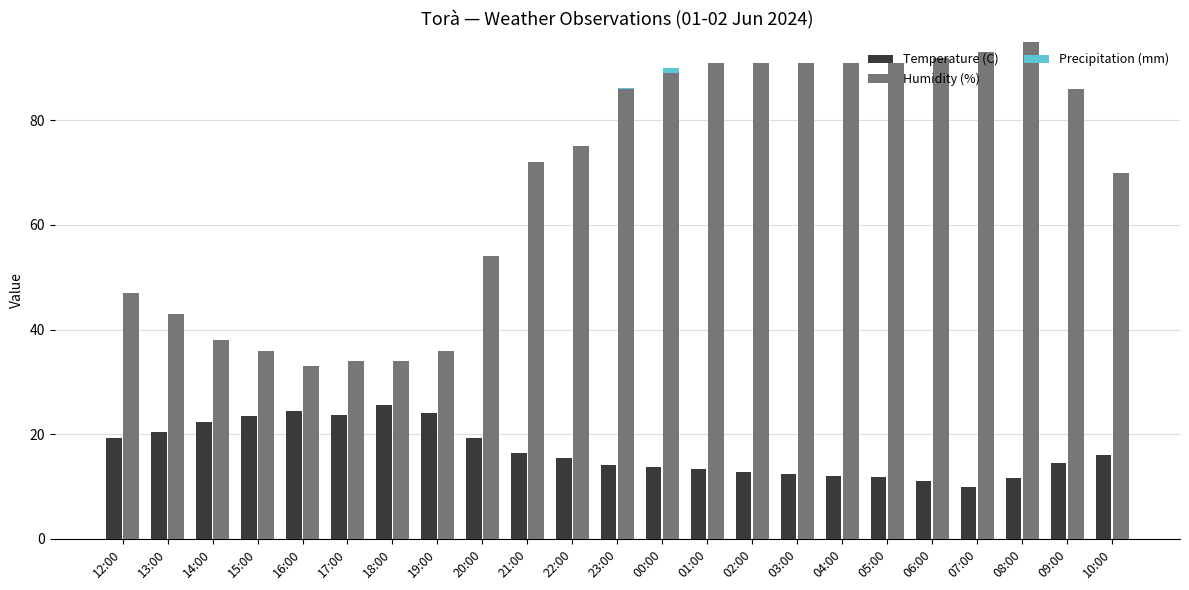

At 19:00, list the series in order from smallest to largest.

Precipitation (mm), Temperature (C), Humidity (%)